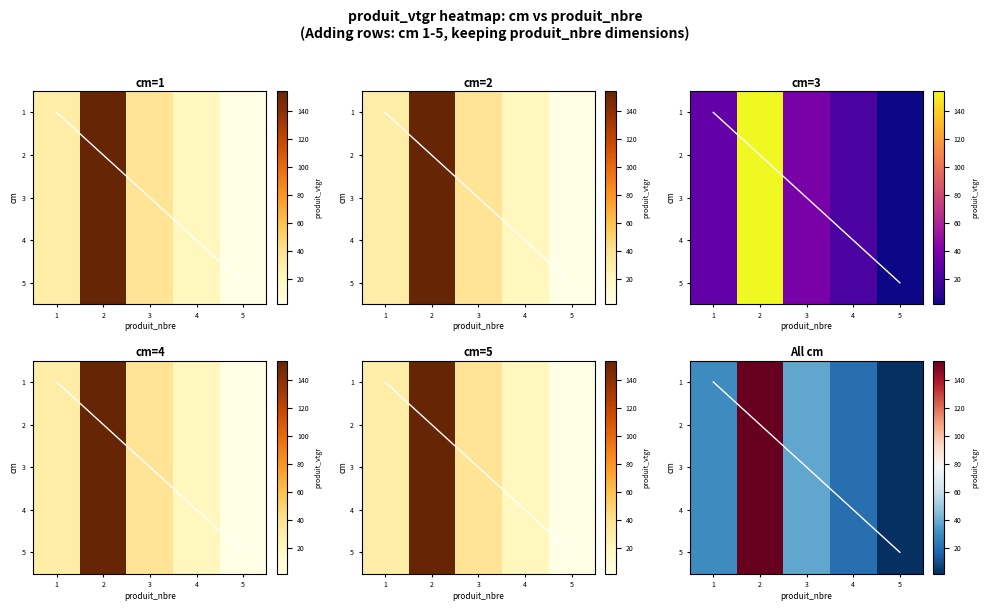

What is the average value of the 4 series?

49.0